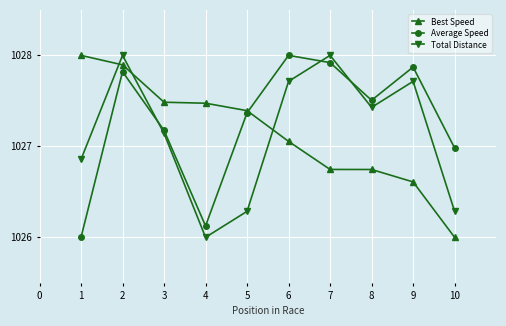

What is the total value across all series at 1?

3080.9